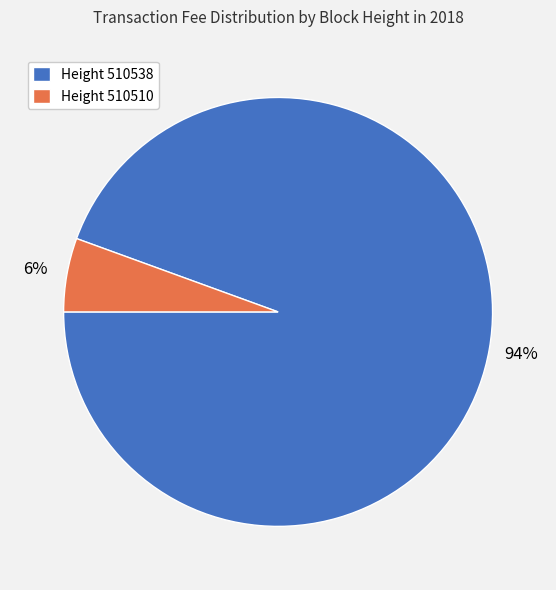

What percentage is the Height 510538 slice, to the nearest percent?

94%